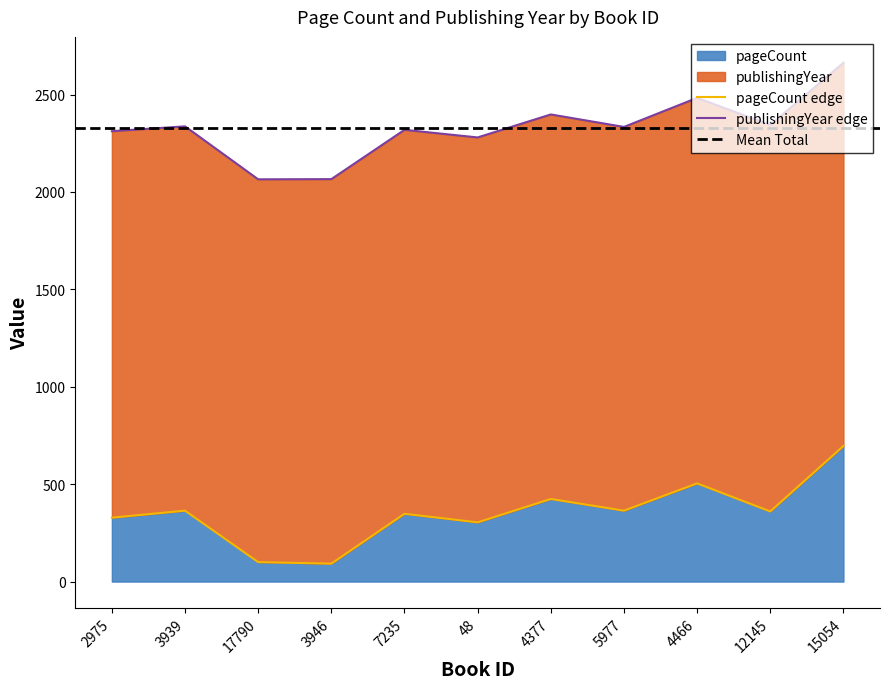

At which label is the value closest to 394?

3939